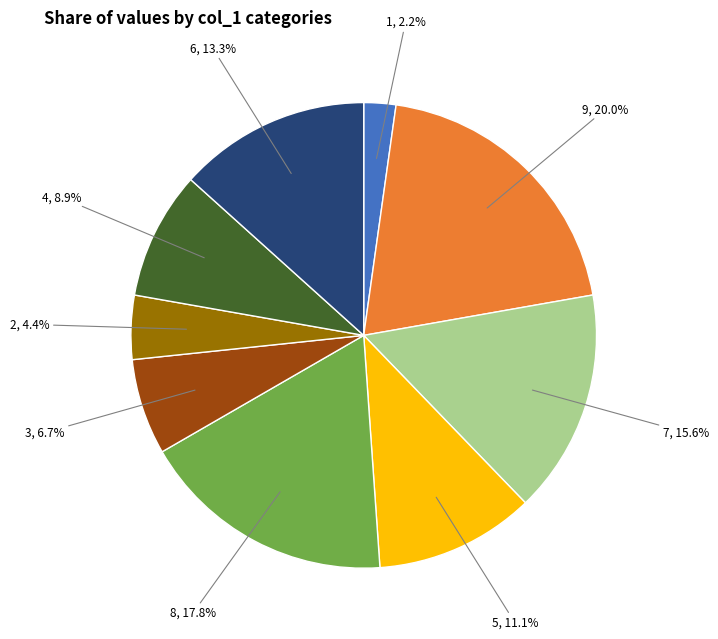

Is there a majority slice in this chart?

No